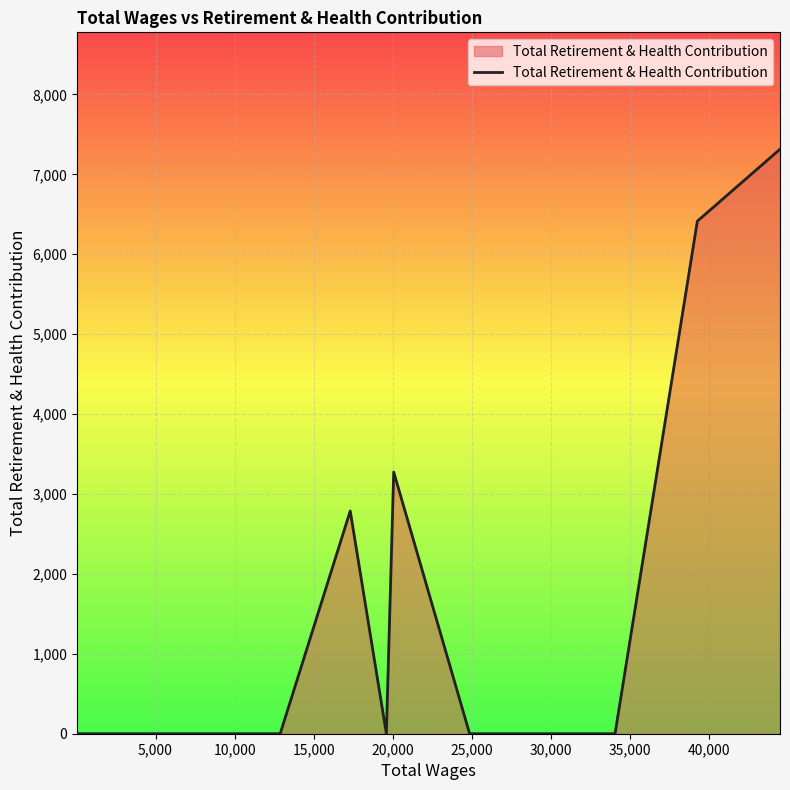

How many distinct data groups are displayed?

1